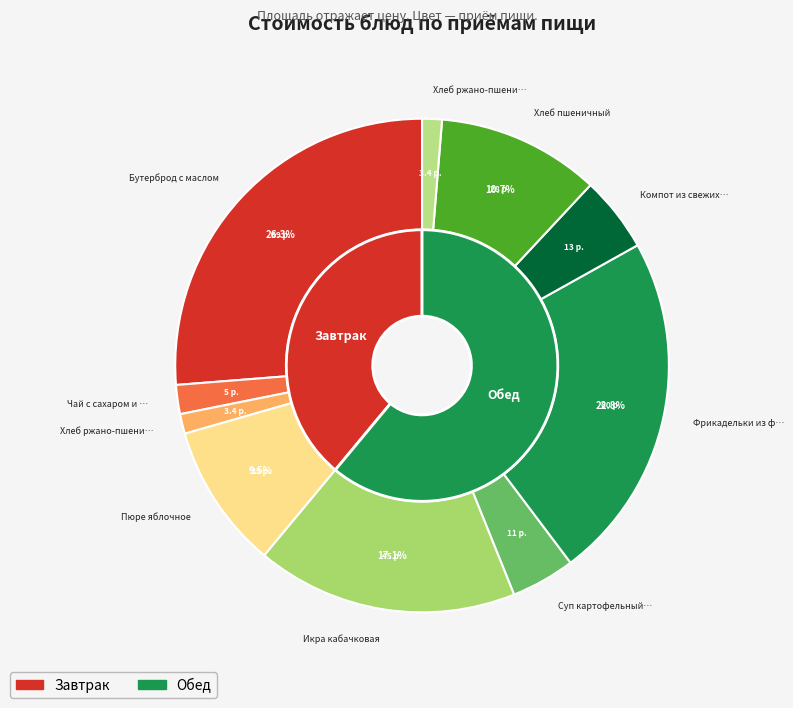

Is there a majority slice in this chart?

No